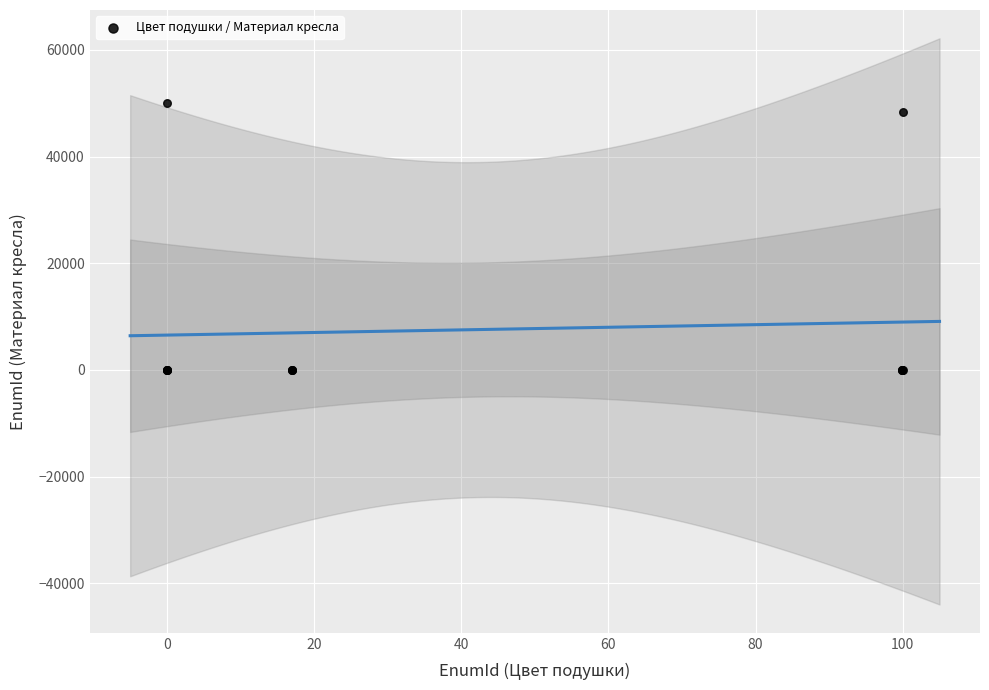

What Y value in the scatter plot is closest to 25000?

48378.4